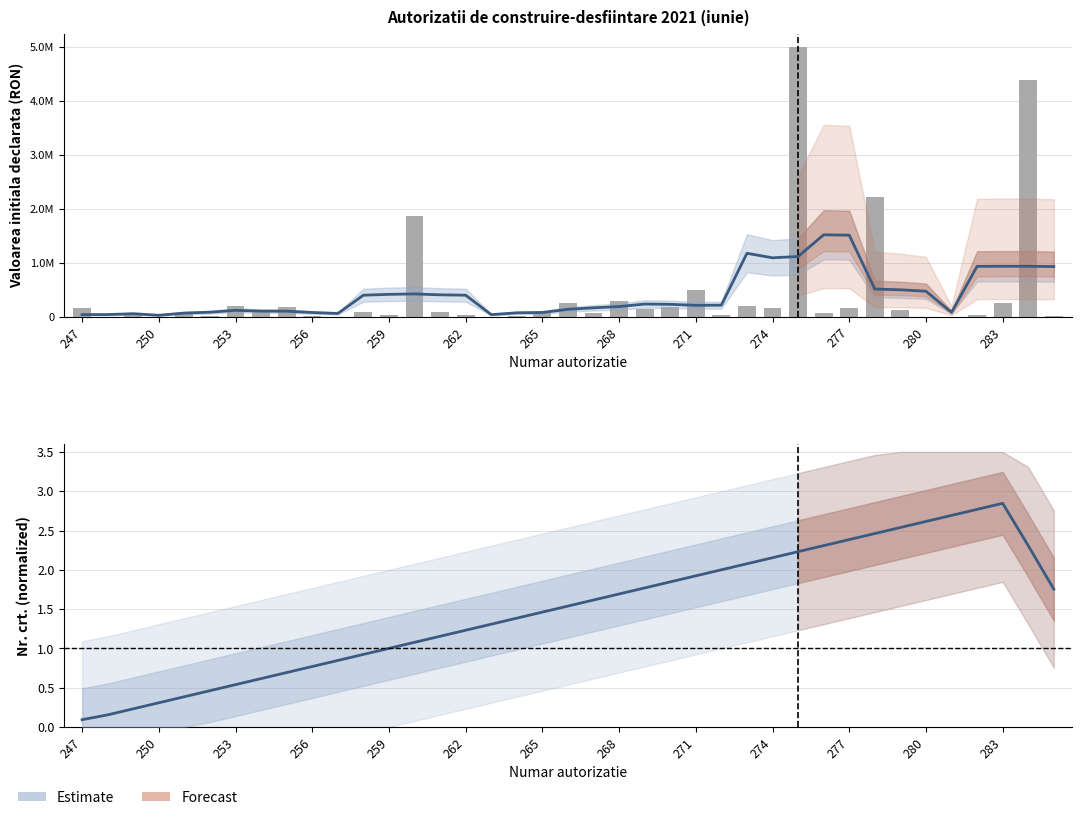

Reading left to right, what are all the values shown in this chart?

Medie mobila: 40800.0	41652.6	57452.6	28035.5	69603.9	85403.9	120084.5	105837.1	104454.2	79644.4	61782.0	400723.0	416330.4	424093.0	407581.6	400784.0	40009.8	73879.8	79957.4	139310.2	166322.2	189795.8	236735.8	231360.6	212764.0	215910.0	1178091.0	1094321.0	1118196.0	1520910.4	1514188.0	514833.4	501007.4	474539.2	82881.4	935845.8	937645.8	937271.8	931400.0
Valoarea declarata: 154000.0	0.0	50000.0	4263.0	79000.0	6914.6	207842.0	129000.0	177666.0	7763.0	0.0	83793.0	39688.0	1872371.0	85800.0	38813.0	1236.0	5700.0	68500.0	255150.0	69201.0	298000.0	140760.0	185868.0	489850.0	42325.0	205016.8	156490.0	4996773.0	71000.0	161700.0	2218589.2	122878.0	0.0	1870.0	29359.0	260300.0	4387700.0	9000.0
Nowcast: 0.1	0.2	0.2	0.3	0.4	0.5	0.5	0.6	0.7	0.8	0.8	0.9	1.0	1.1	1.2	1.2	1.3	1.4	1.5	1.5	1.6	1.7	1.8	1.8	1.9	2.0	2.1	2.2	2.2	2.3	2.4	2.5	2.5	2.6	2.7	2.8	2.8	2.3	1.8